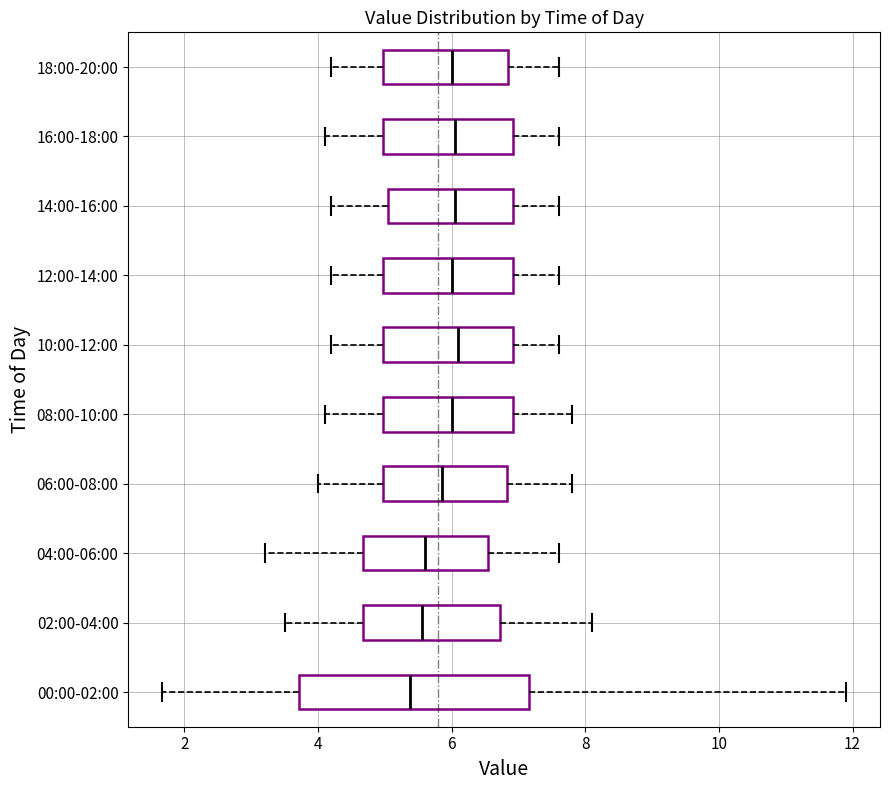

Reading bottom to top, transcribe this box plot: for each box, give where its median line is, the range the box spans, and where its two whiskers end, as read against the x-axis. The values are not printed on the chart, so give them approximately, as read against the axis.

00:00-02:00: median 5.4, box 3.8 to 7.2, whiskers 1.6 to 12.0
02:00-04:00: median 5.6, box 4.6 to 6.8, whiskers 3.6 to 8.2
04:00-06:00: median 5.6, box 4.6 to 6.6, whiskers 3.2 to 7.6
06:00-08:00: median 5.8, box 5.0 to 6.8, whiskers 4.0 to 7.8
08:00-10:00: median 6.0, box 5.0 to 7.0, whiskers 4.2 to 7.8
10:00-12:00: median 6.2, box 5.0 to 7.0, whiskers 4.2 to 7.6
12:00-14:00: median 6.0, box 5.0 to 7.0, whiskers 4.2 to 7.6
14:00-16:00: median 6.0, box 5.0 to 7.0, whiskers 4.2 to 7.6
16:00-18:00: median 6.0, box 5.0 to 7.0, whiskers 4.2 to 7.6
18:00-20:00: median 6.0, box 5.0 to 6.8, whiskers 4.2 to 7.6